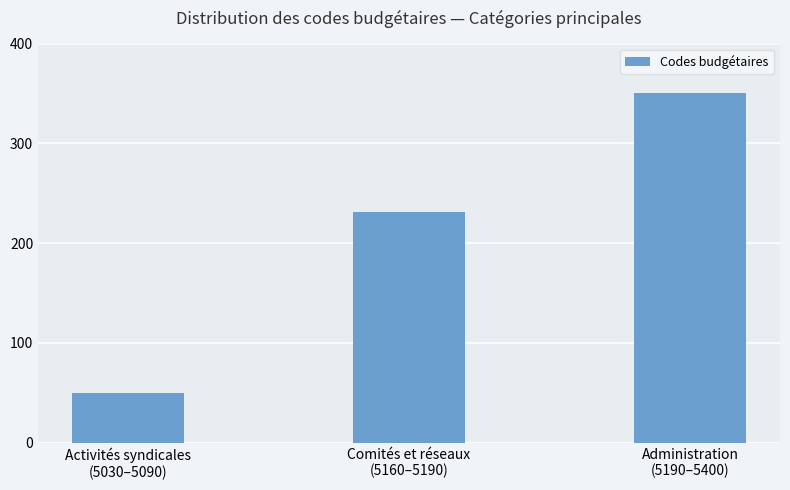

What is the difference between the second highest and minimum values?

181.1